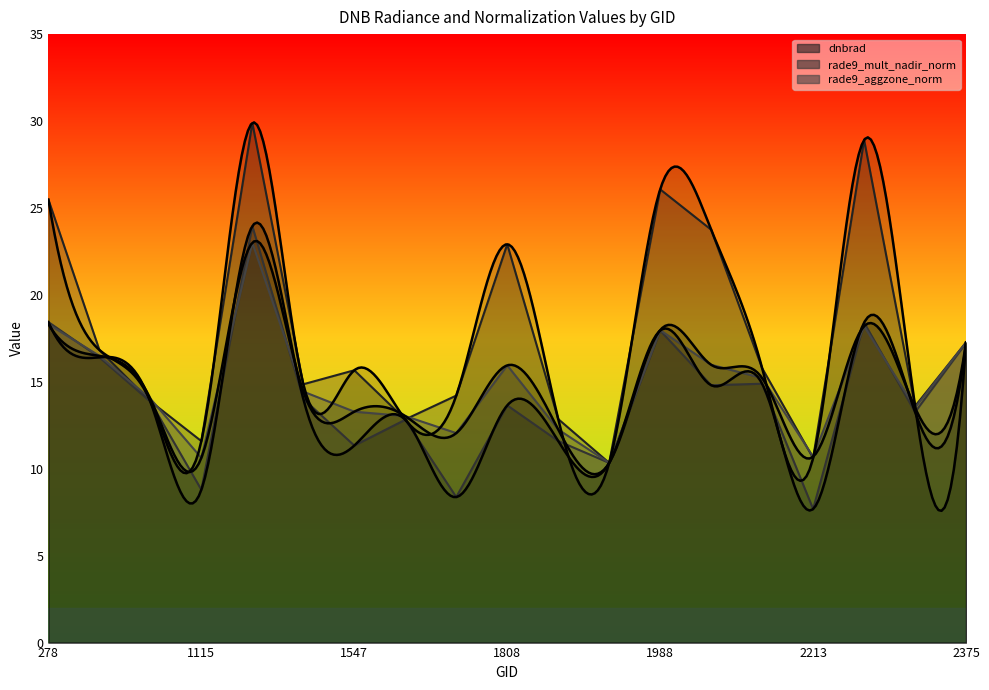

Rank the series by their maximum value, from highest to lowest.

dnbrad, rade9_mult_nadir_norm, rade9_aggzone_norm